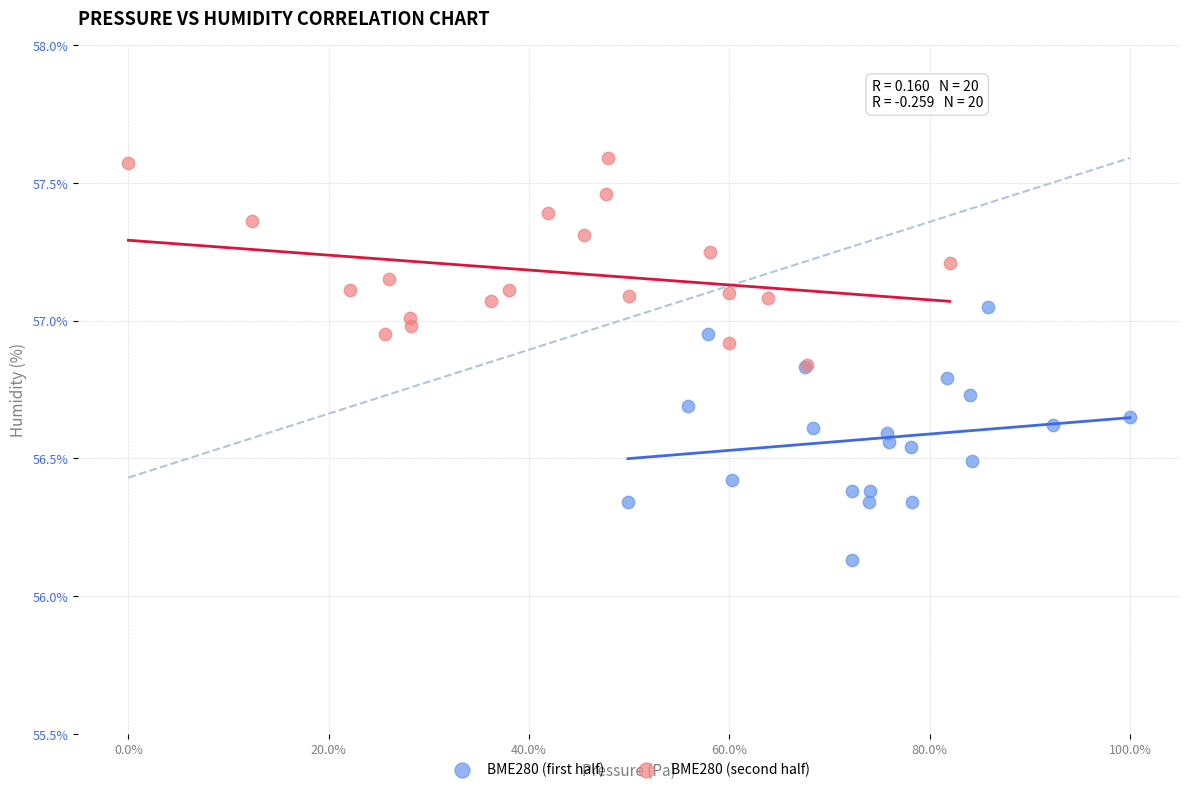

What are all the series names shown in the legend?

BME280 (first half), BME280 (second half)